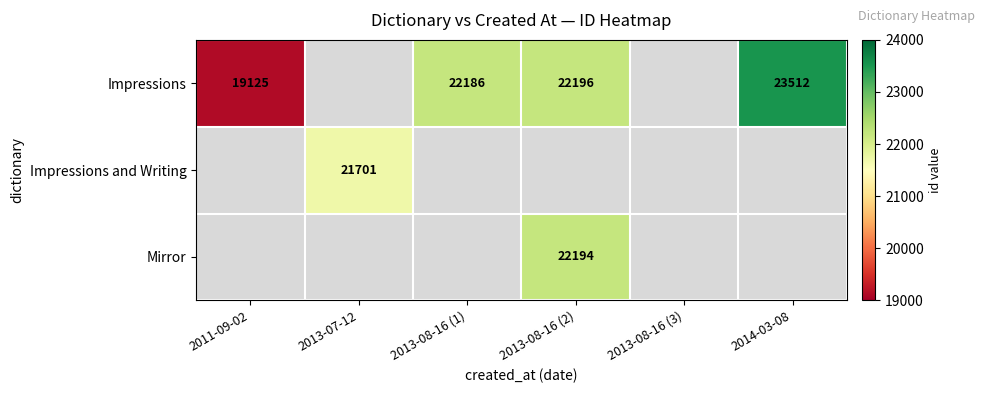

Which series has the widest spread of values?

Impressions